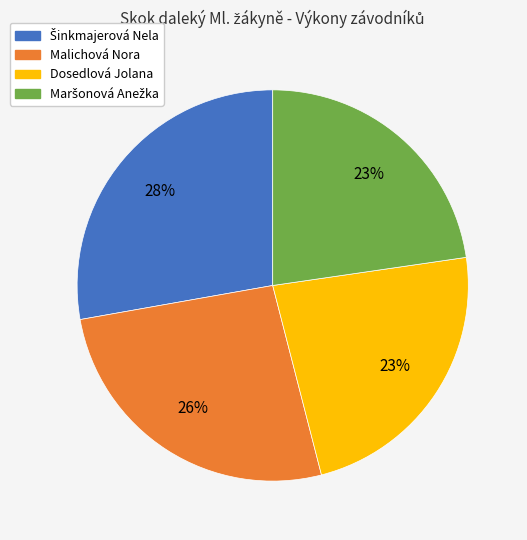

To the nearest percent, what is the difference between the largest and smallest slice percentages?

5%